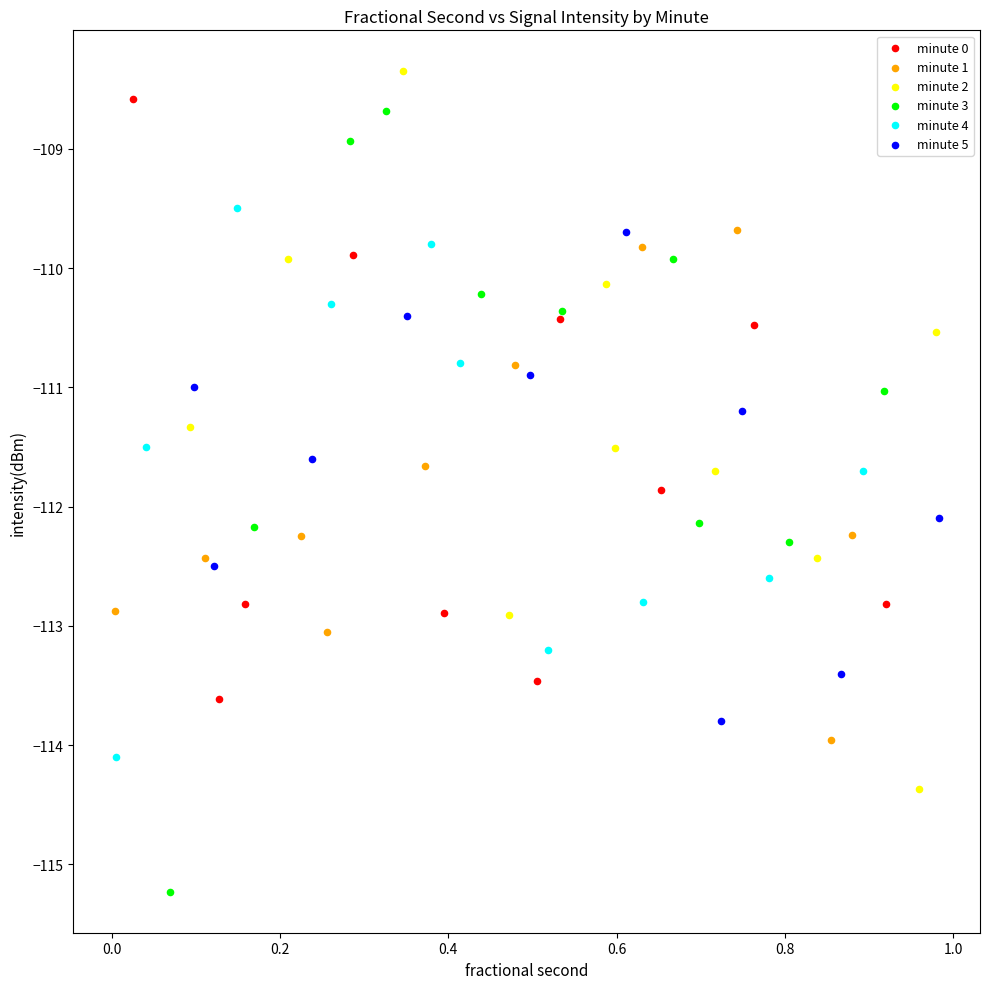

Which series contains the lowest Y value?

minute 3